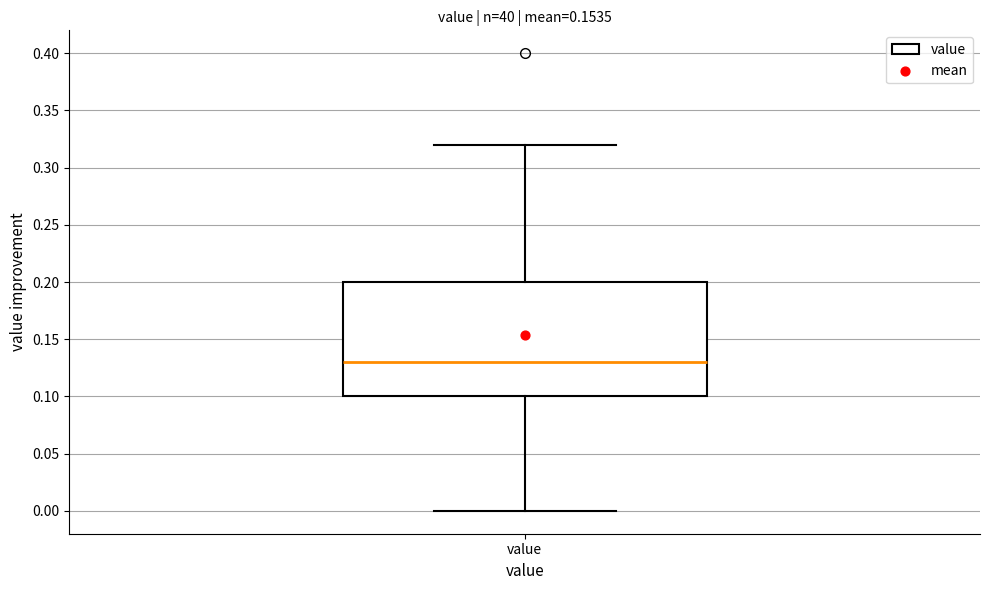

Where does the median line of the box for value sit on the y-axis? The values are not printed on the chart, so give them approximately, as read against the axis.

0.13